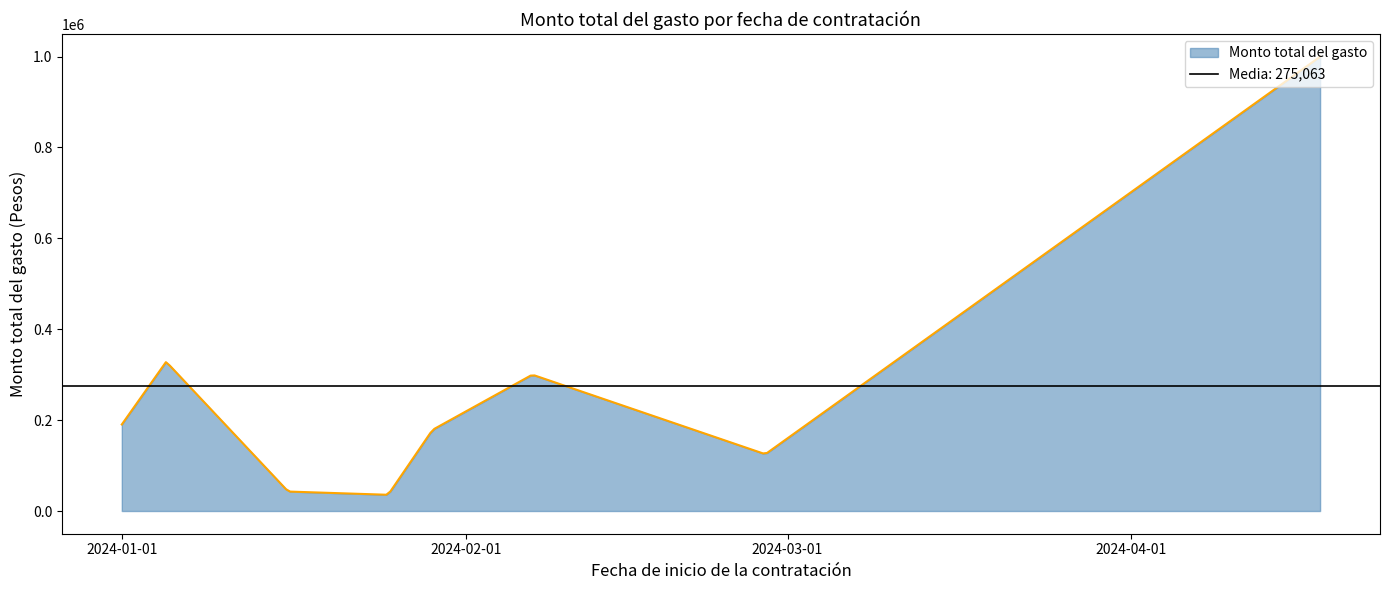

Count the number of values greater than 190400.

3